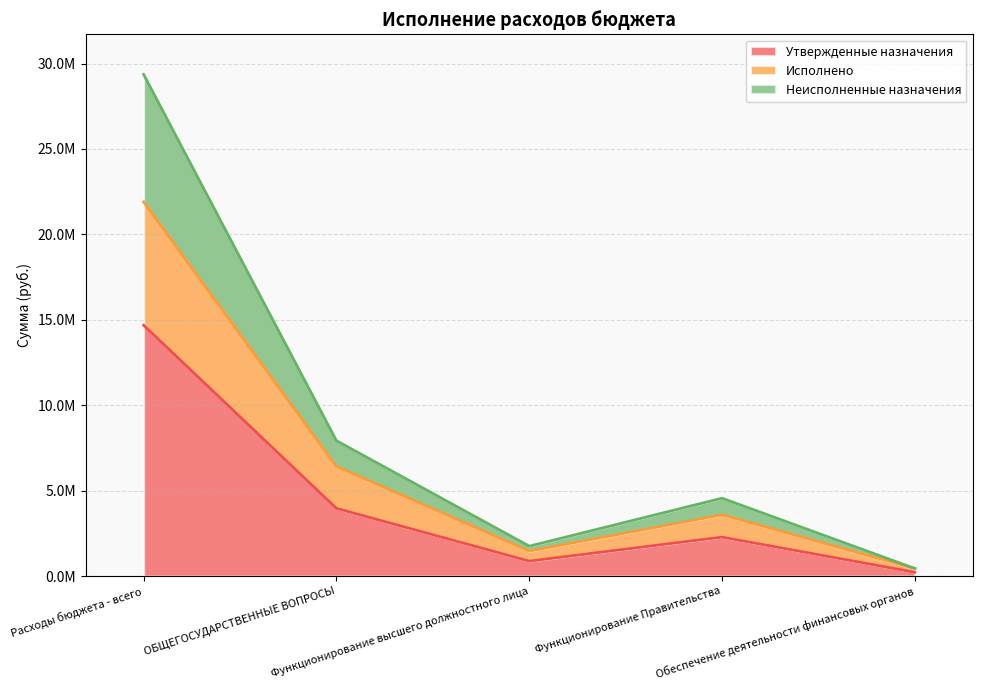

List the labels in order of Утвержденные назначения value, smallest first.

Обеспечение деятельности финансовых органов, Функционирование высшего должностного лица, Функционирование Правительства, ОБЩЕГОСУДАРСТВЕННЫЕ ВОПРОСЫ, Расходы бюджета - всего